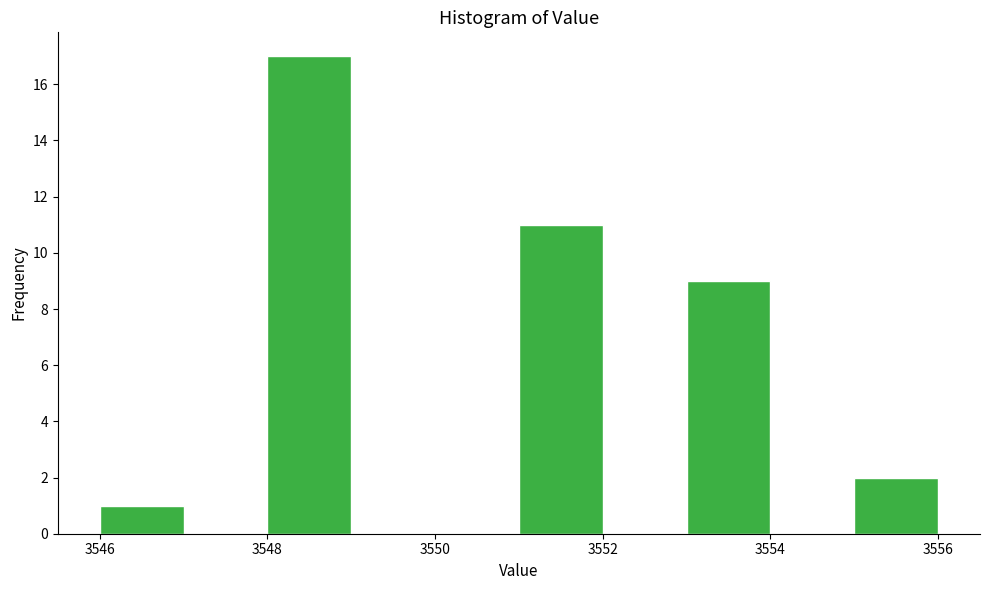

Over which range of the x-axis is the bar tallest?

3548 to 3549